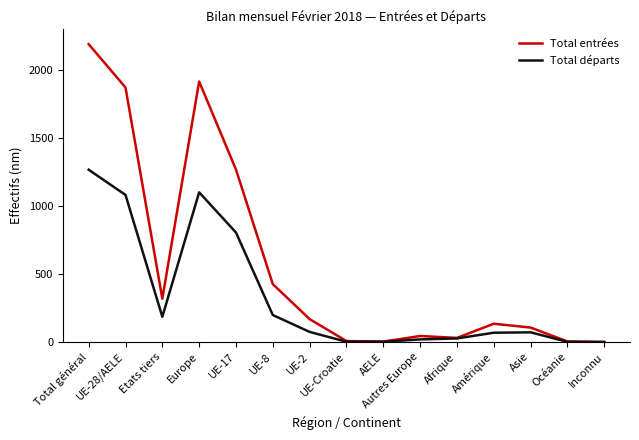

Which series has the largest range (max minus min)?

Total entrées